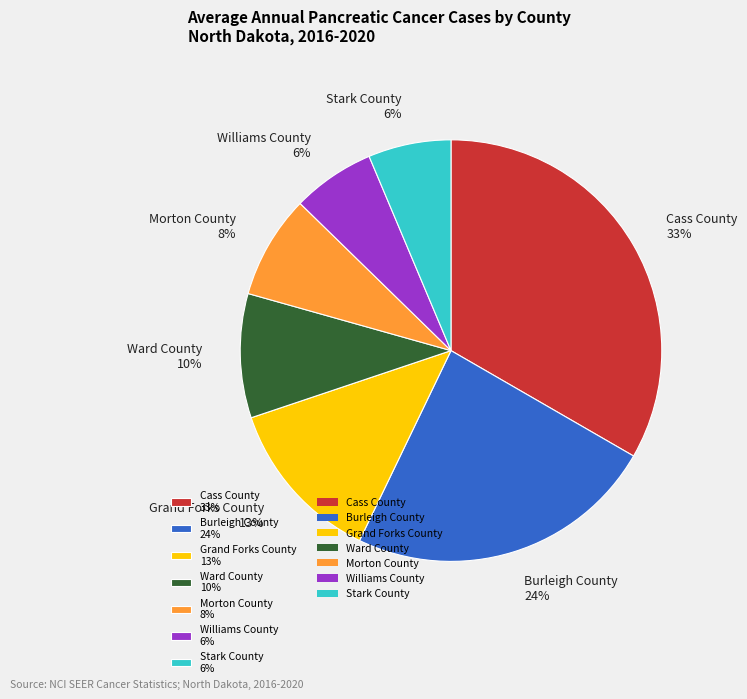

Combined, do Grand Forks County 13% and Stark County 6% account for over 50%?

No